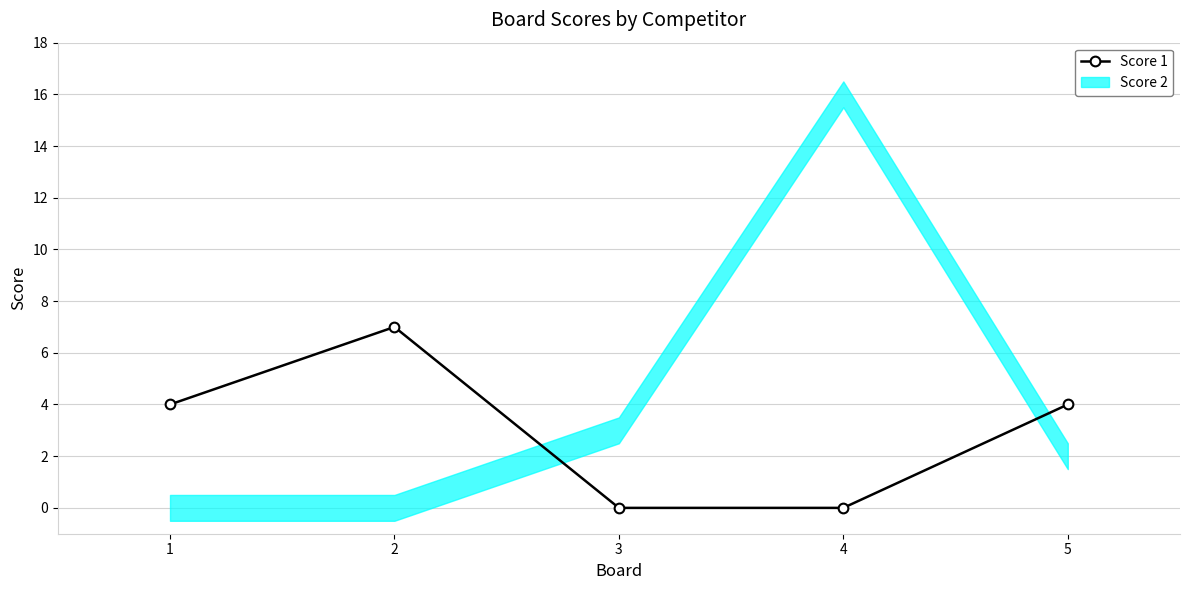

The value at 5 is 6. True or false?

False